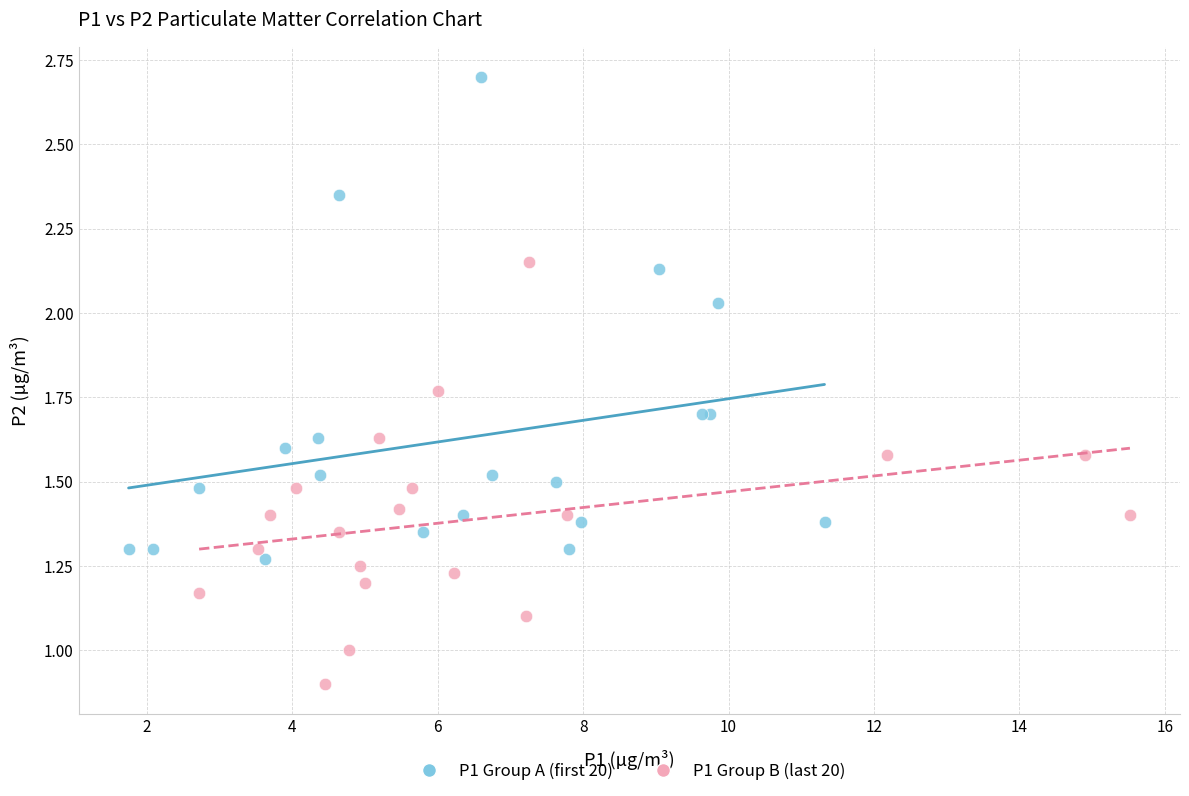

Which series has the largest Y range (max minus min)?

P1 Group A (first 20)